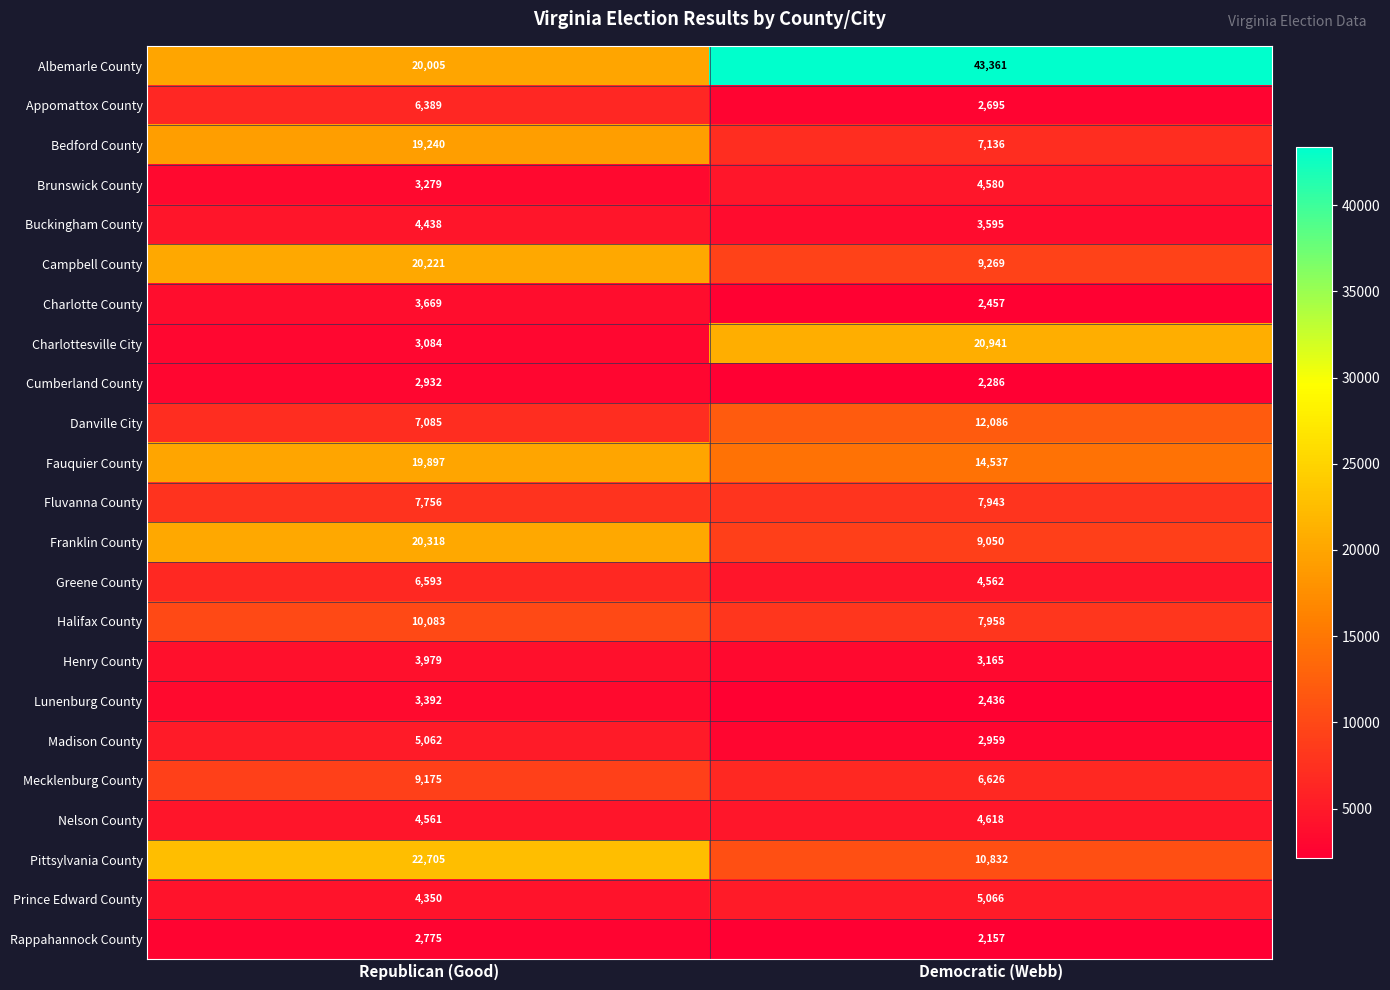

The Charlotte County series shows 1730 at Republican (Good). True or false?

False